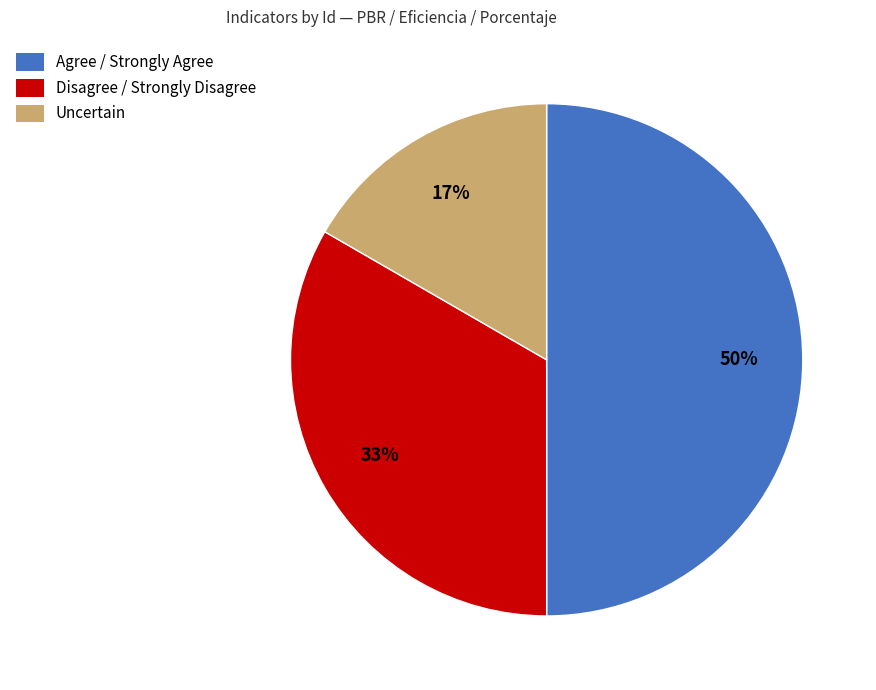

Count the number of slices in the pie.

3